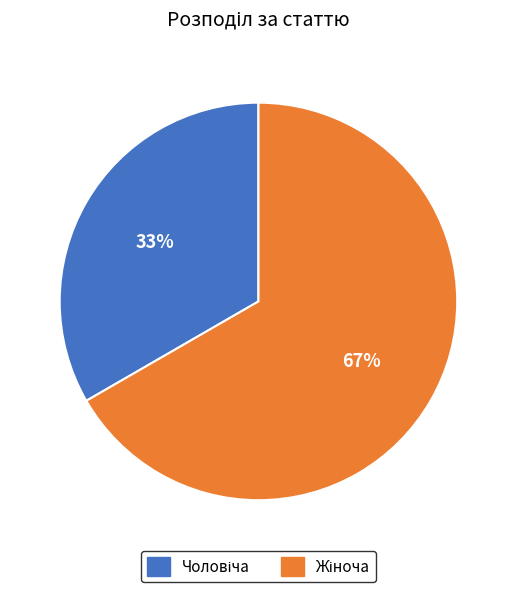

How many slices are in this pie chart?

2